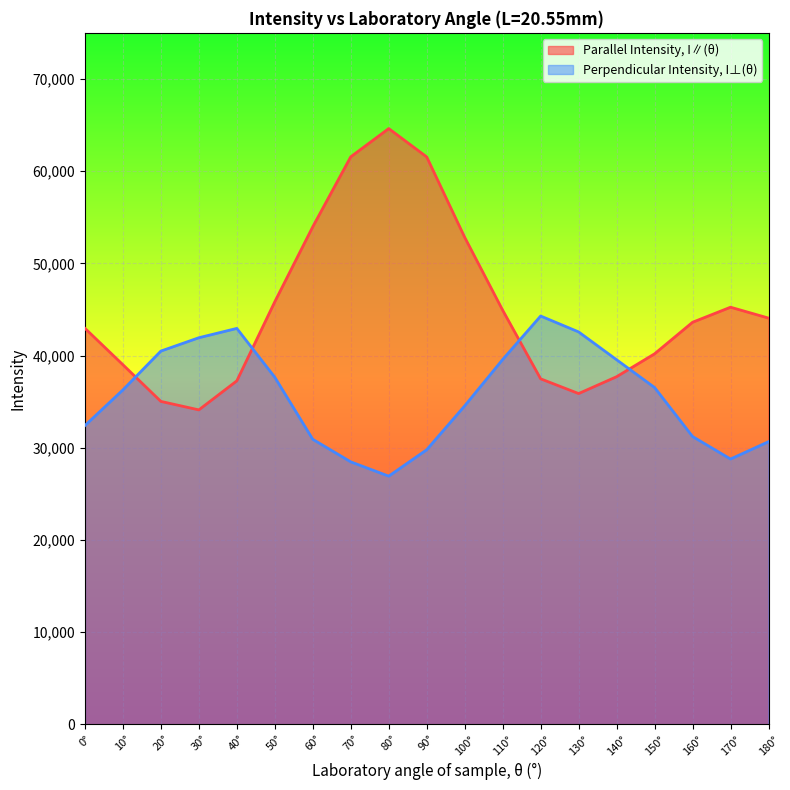

At 80°, list the series in order from smallest to largest.

Perpendicular Intensity, I⊥(θ), Parallel Intensity, I∥(θ)